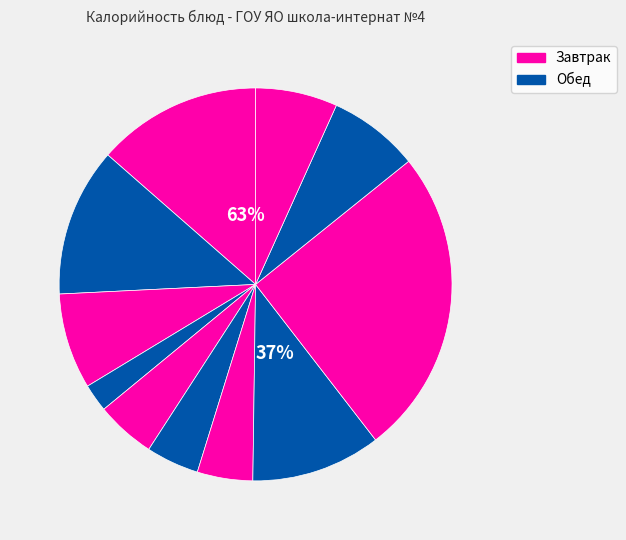

To the nearest percent, what percentage of the pie is Сыр порциями?

2%